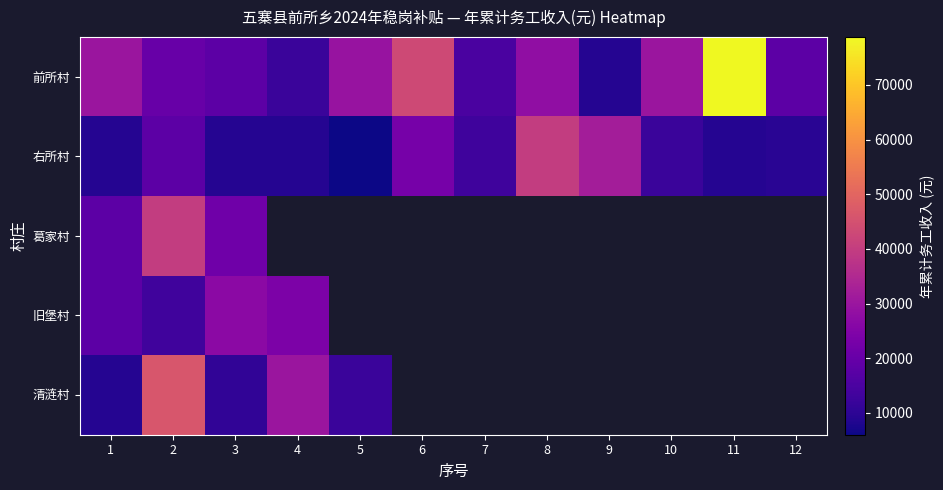

Which series changed the most between 5 and 7?

前所村